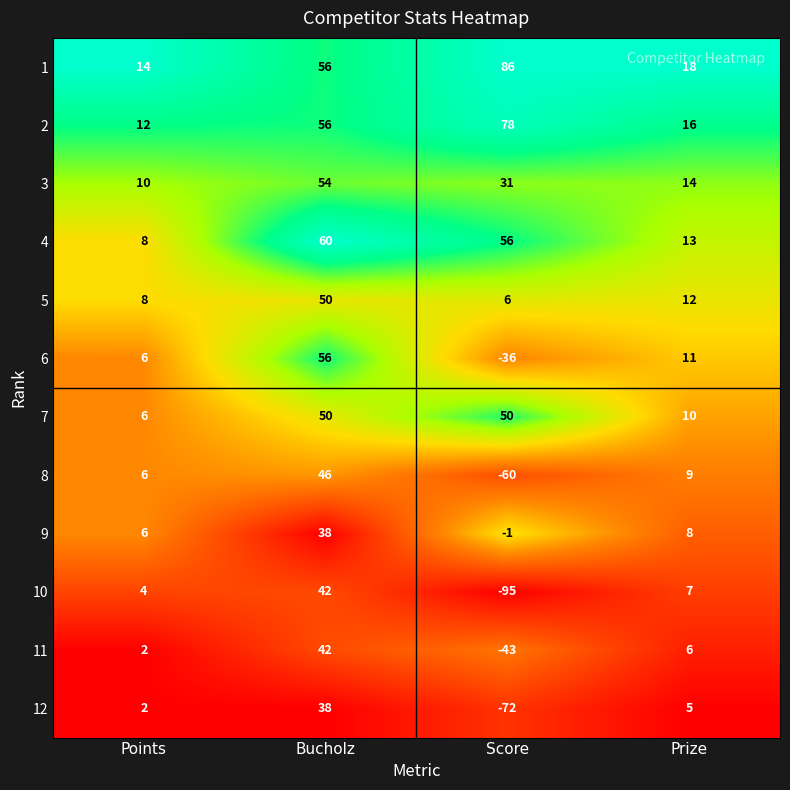

Which category has the highest value across all series?

Score